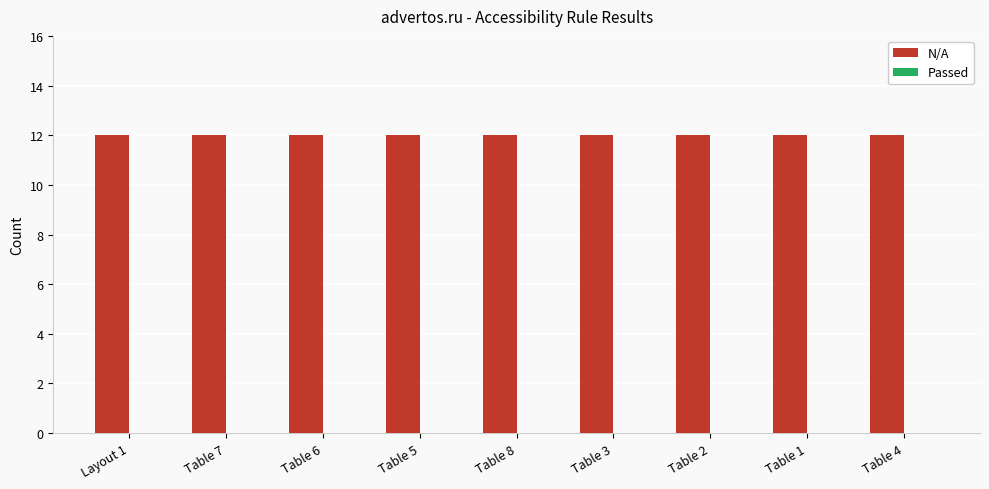

Which category has the highest value in the Passed series?

Layout 1